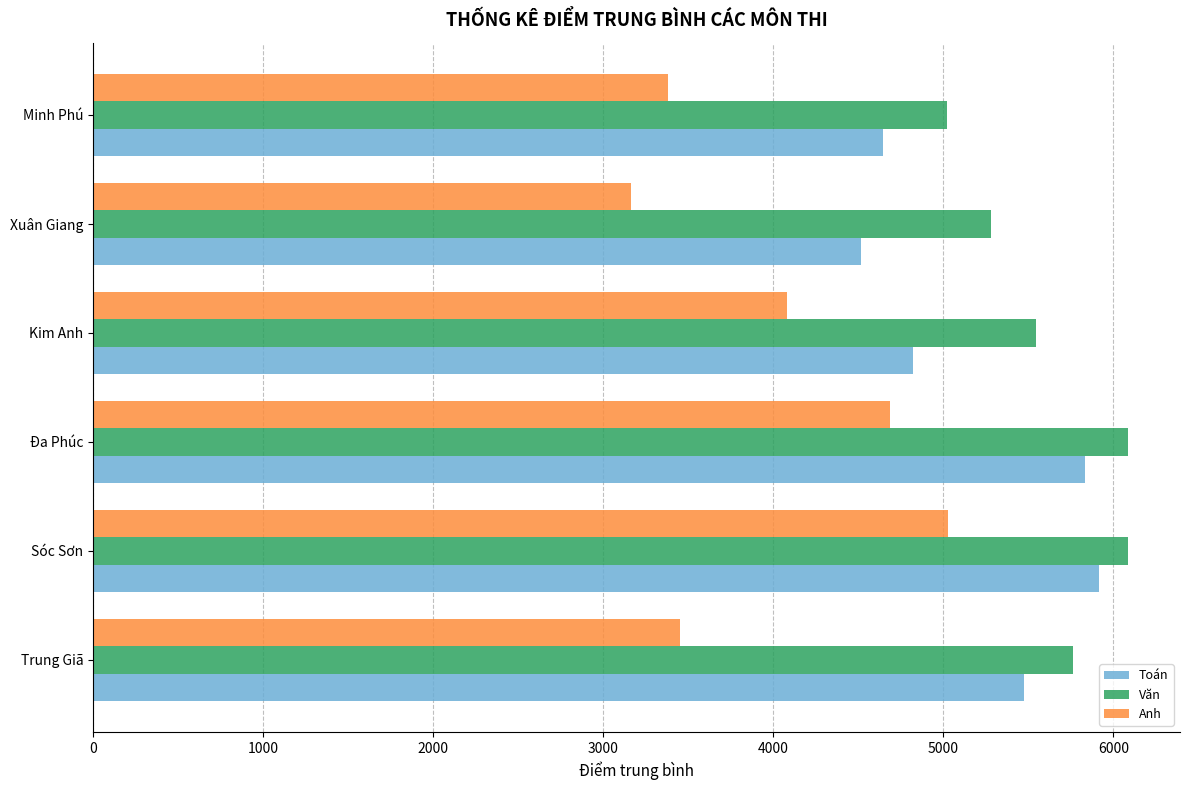

What is the sum of all Toán values?

31213